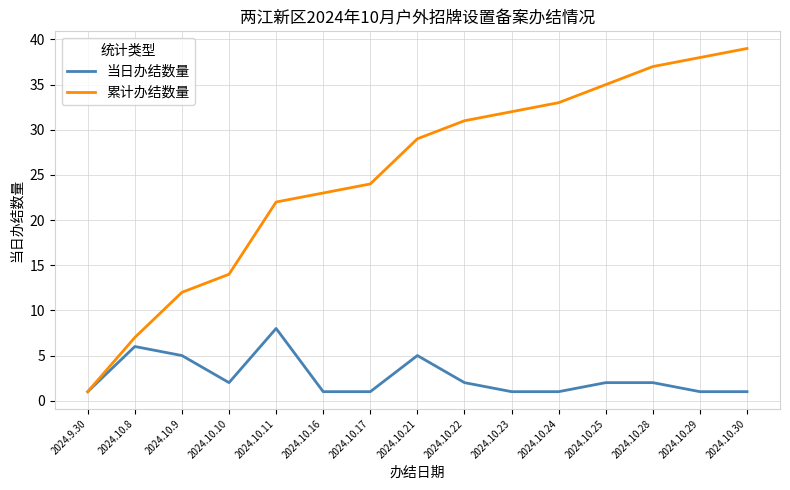

What is the maximum value shown in the chart?

39